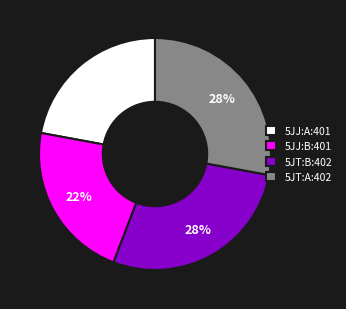

Is 5JJ:A:401 the majority of the pie?

No